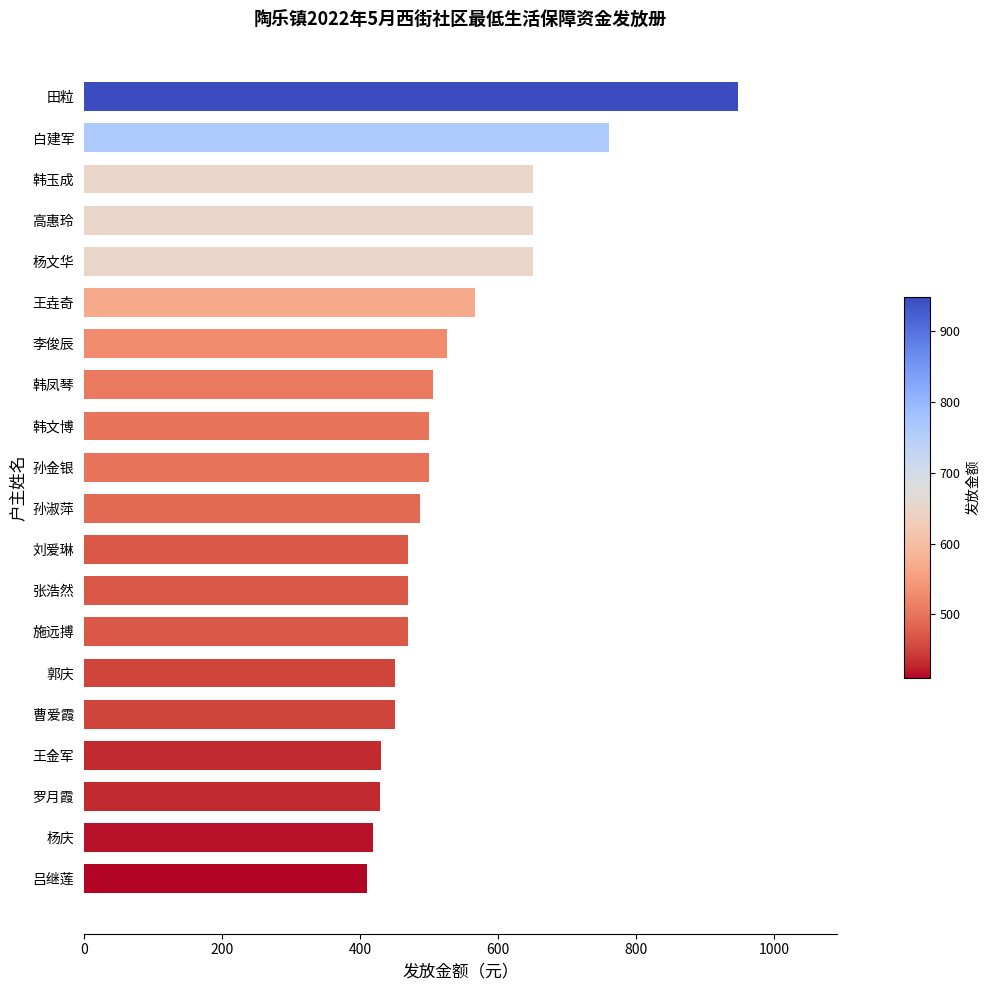

What is the change in value from 施远搏 to 孙金银?

+30